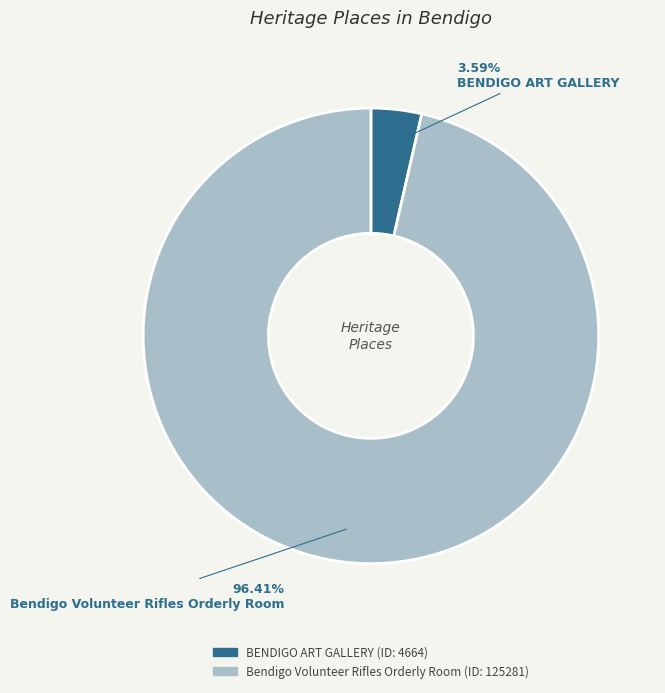

To the nearest percent, what is the difference between the BENDIGO ART GALLERY and Bendigo Volunteer Rifles Orderly Room slice percentages?

93%